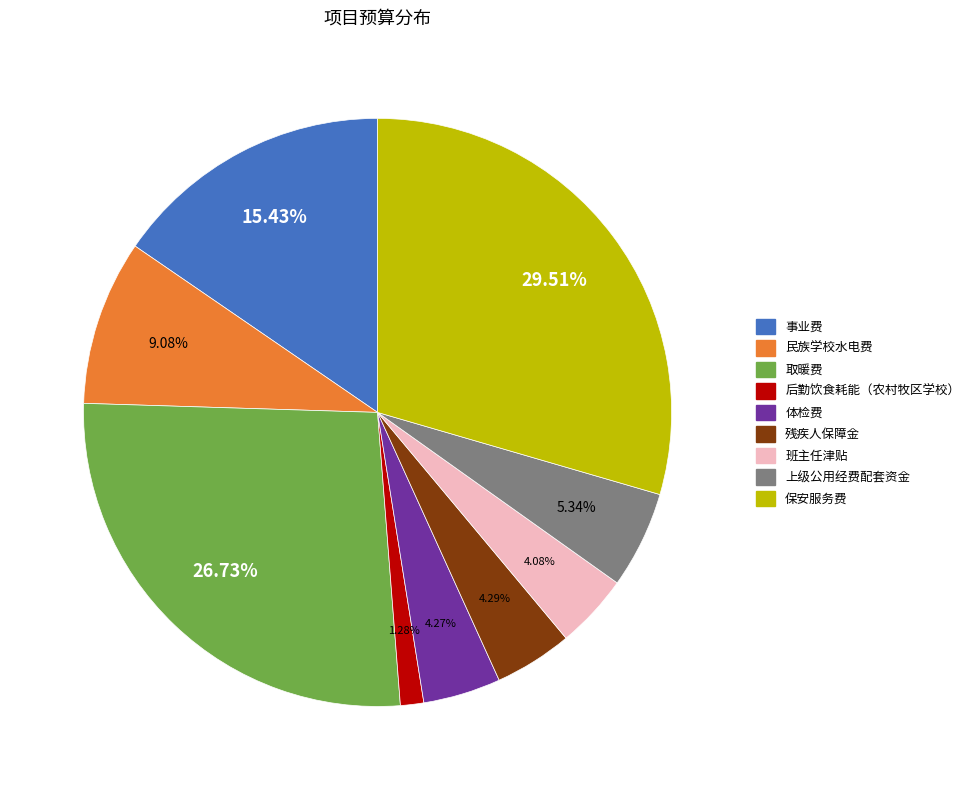

How much of the chart is everything except 班主任津贴?

95.9%